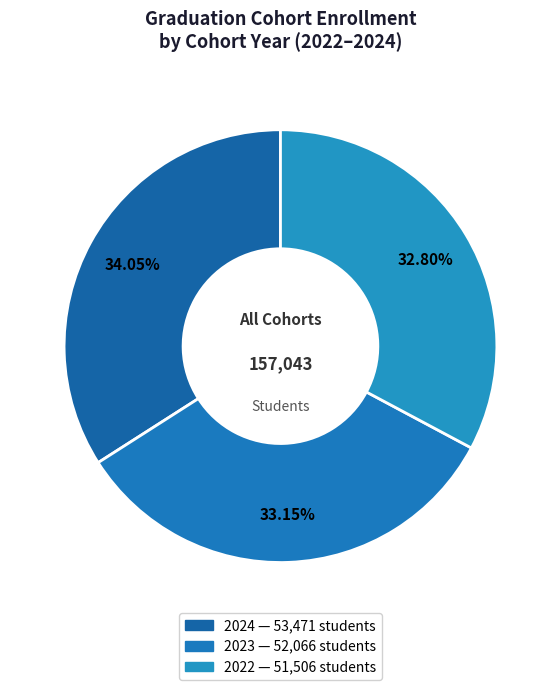

To the nearest percent, what portion does 2024 represent?

34%